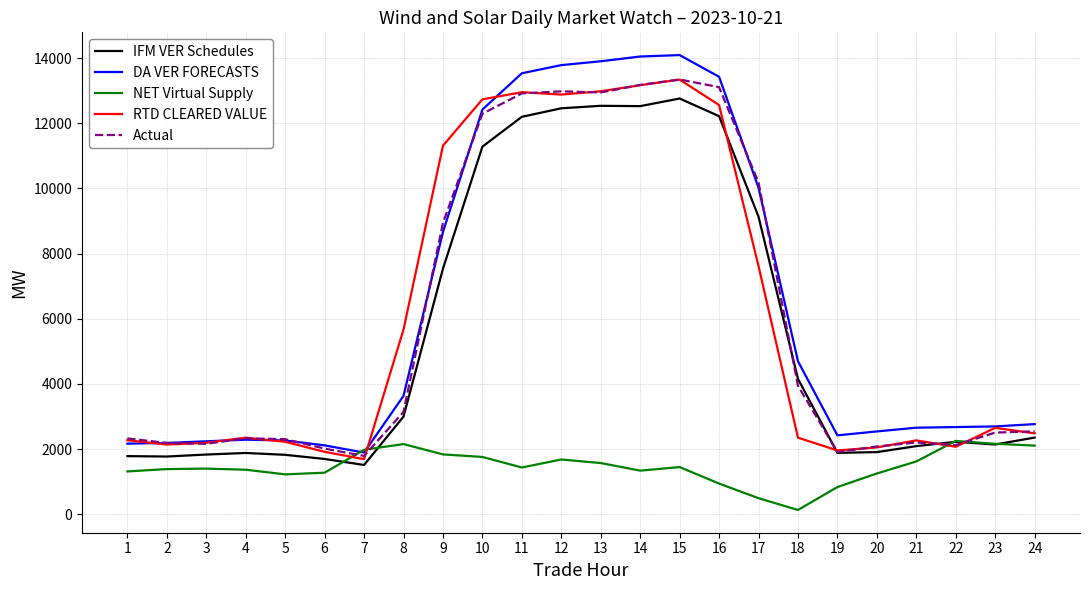

Is it true that IFM VER Schedules equals 6466.5 at 18?

False